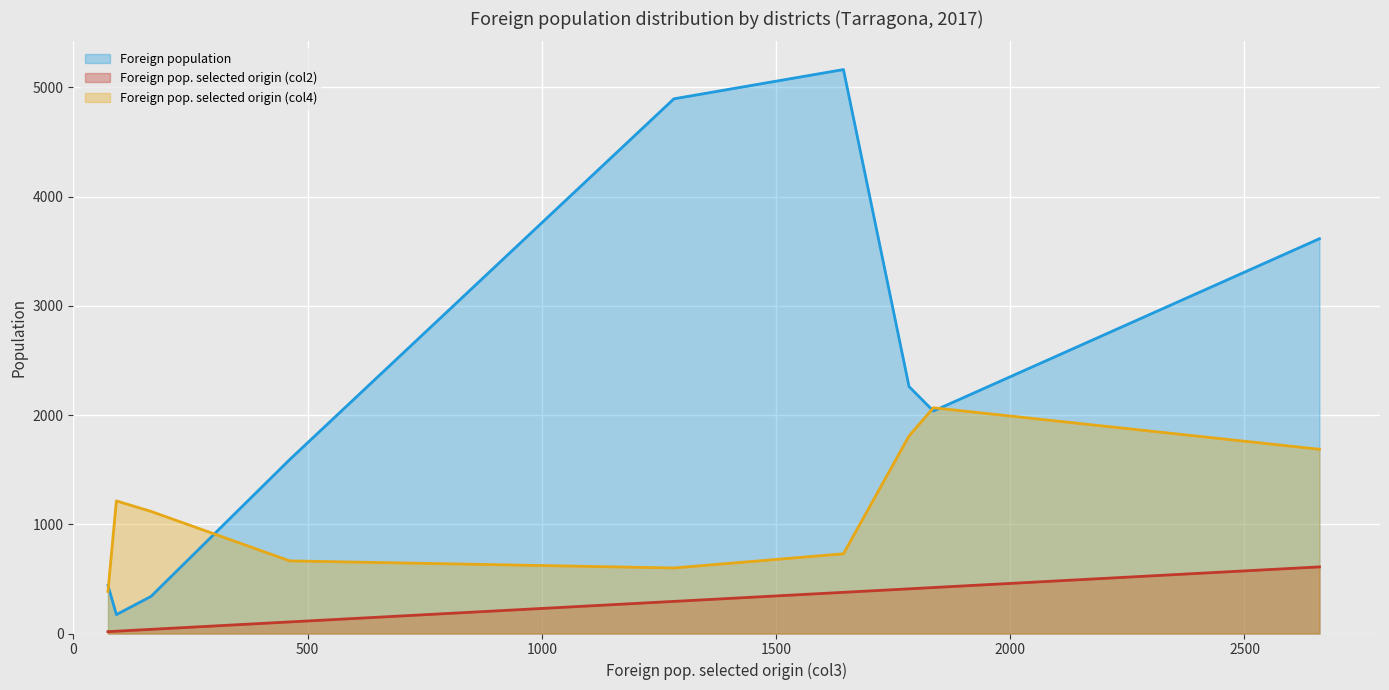

Rank the series by their average value, from lowest to highest.

Foreign pop. selected origin (col2), Foreign pop. selected origin (col4), Foreign population